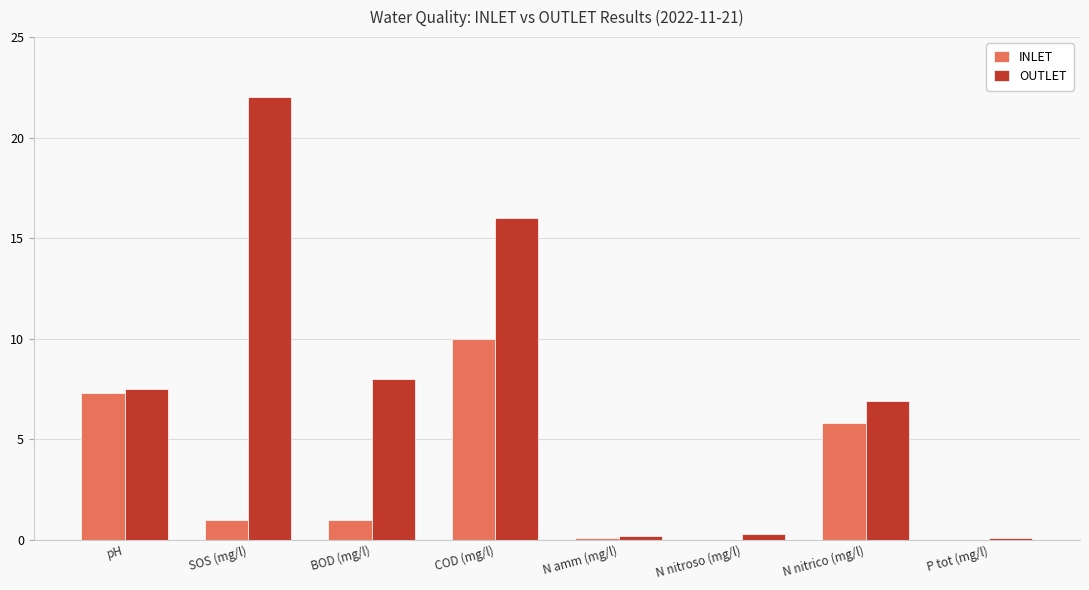

At which category does the chart reach its peak across all series?

SOS (mg/l)